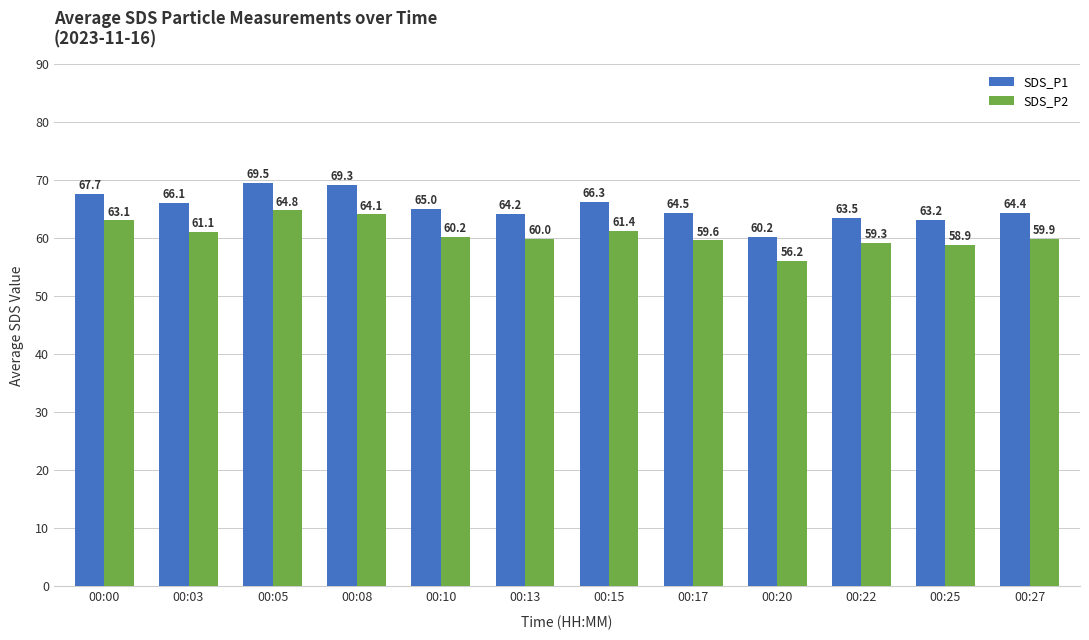

What is the value of the SDS_P1 bar at the 6th from the left?

64.2